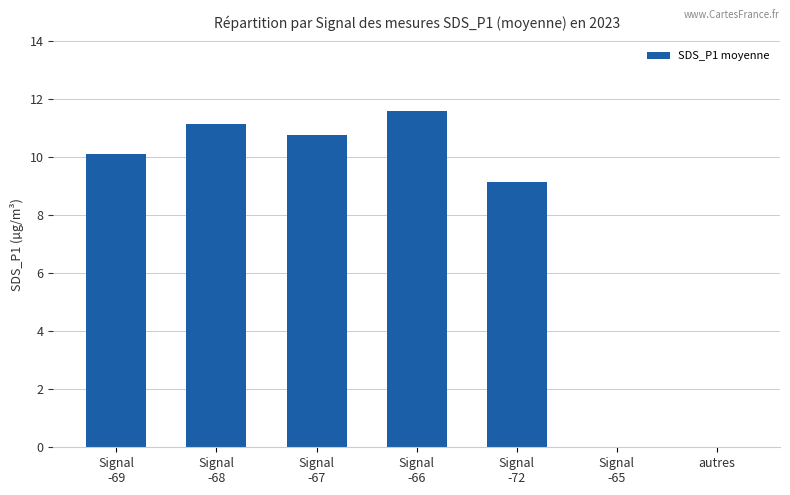

True or false: the data shows -4.9 at autres.

False